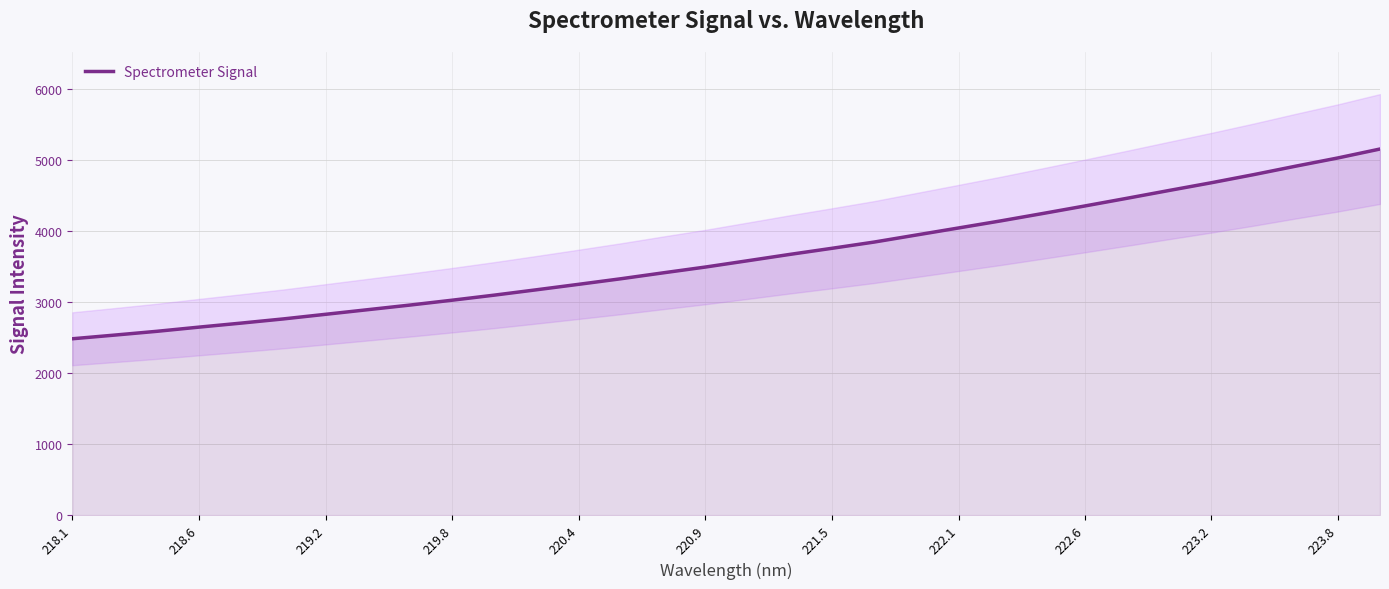

True or false: Spectrometer Signal has a value of 2481.9 at 218.1.

True